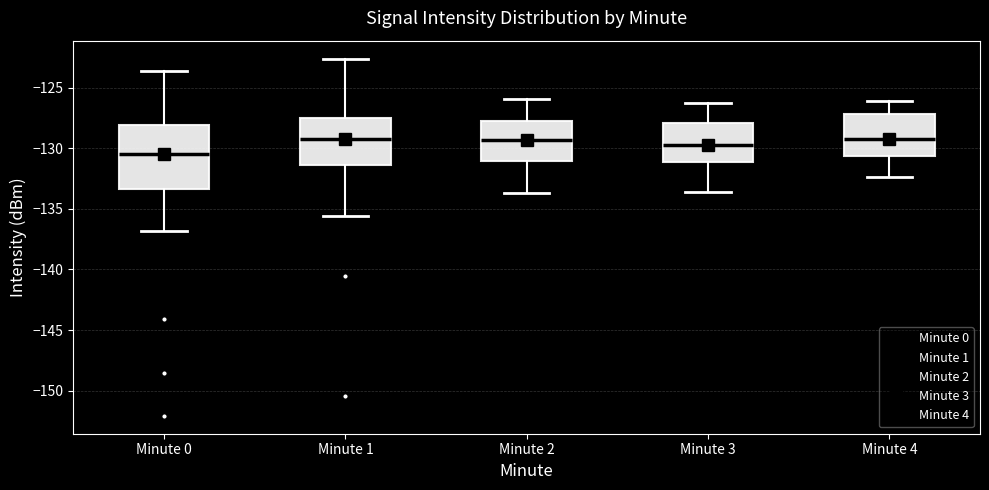

Reading left to right, transcribe this box plot: for each box, give where its median line is, the range the box spans, and where its two whiskers end, as read against the y-axis. The values are not printed on the chart, so give them approximately, as read against the axis.

Minute 0: median -130.5, box -133.5 to -128.0, whiskers -137.0 to -123.5
Minute 1: median -129.0, box -131.5 to -127.5, whiskers -135.5 to -122.5
Minute 2: median -129.5, box -131.0 to -127.5, whiskers -133.5 to -126.0
Minute 3: median -129.5, box -131.0 to -128.0, whiskers -133.5 to -126.5
Minute 4: median -129.0, box -130.5 to -127.0, whiskers -132.5 to -126.0